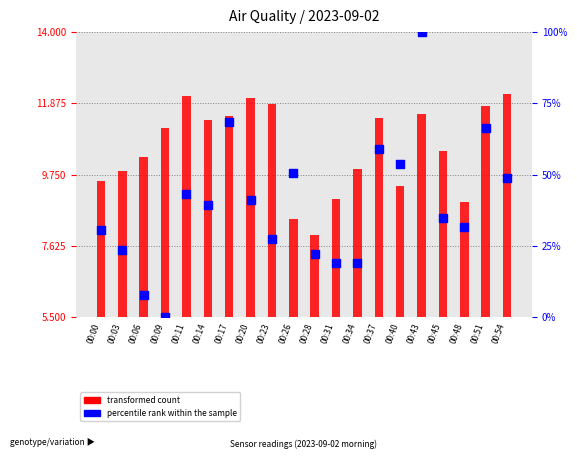

What is the change in value from 00:00 to 00:20?

+10.8